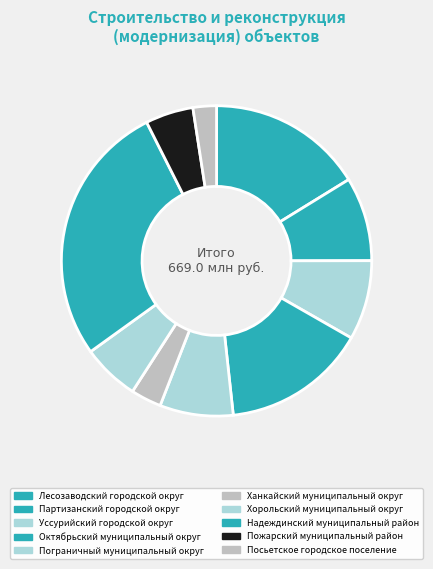

Count the number of slices in the pie.

10